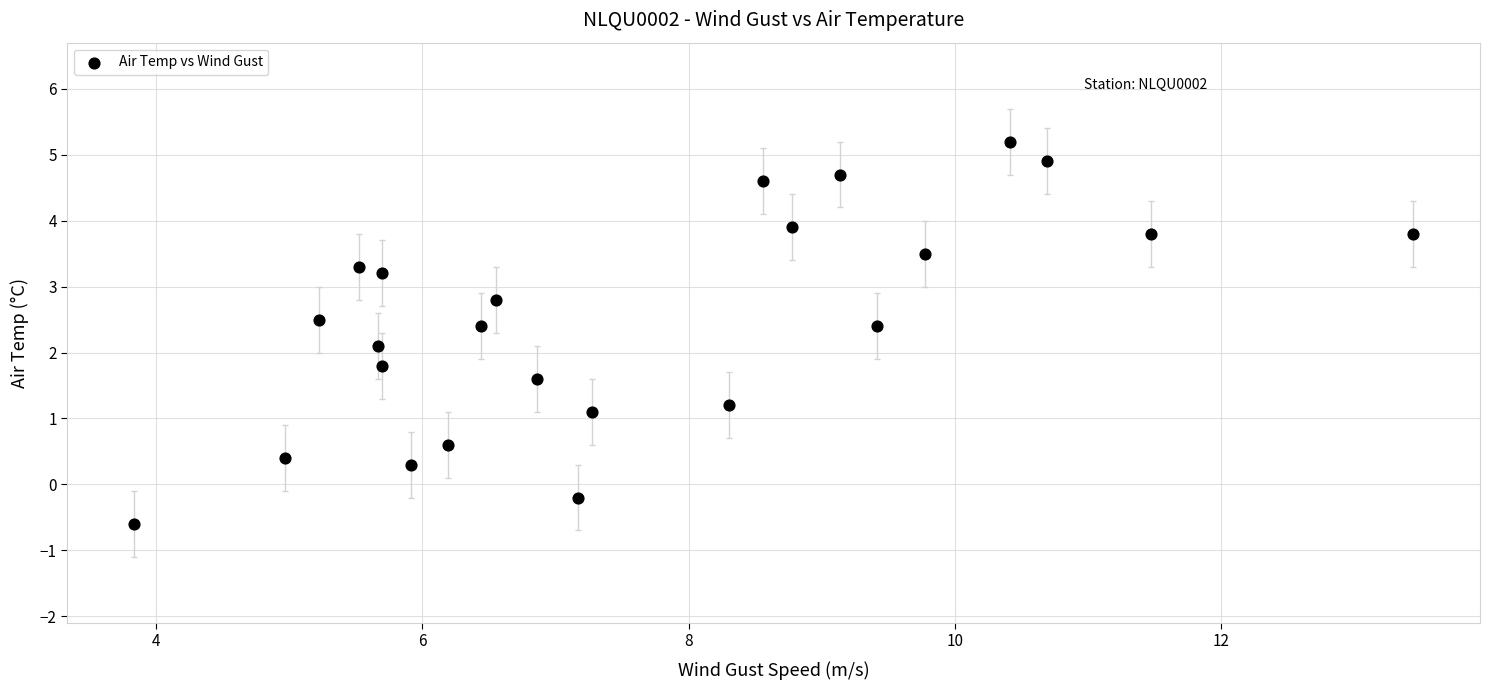

What Y value in the scatter plot is closest to 2?

2.1